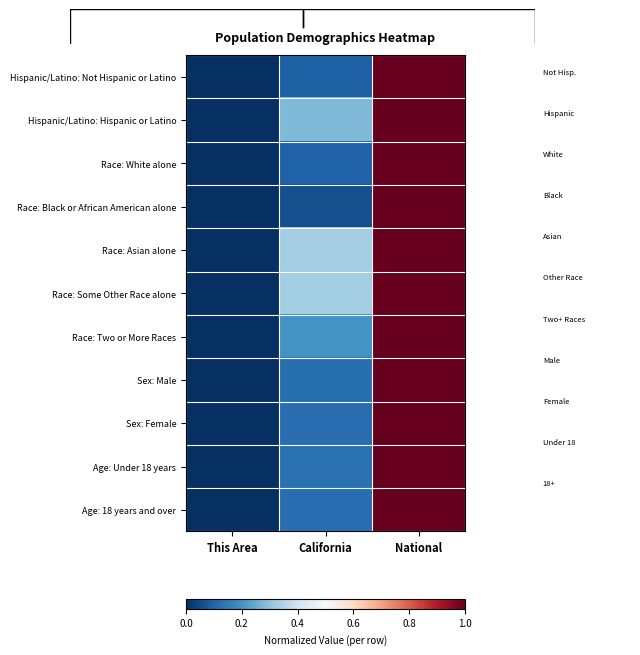

How many Age: Under 18 years values are between 0 and 1?

3